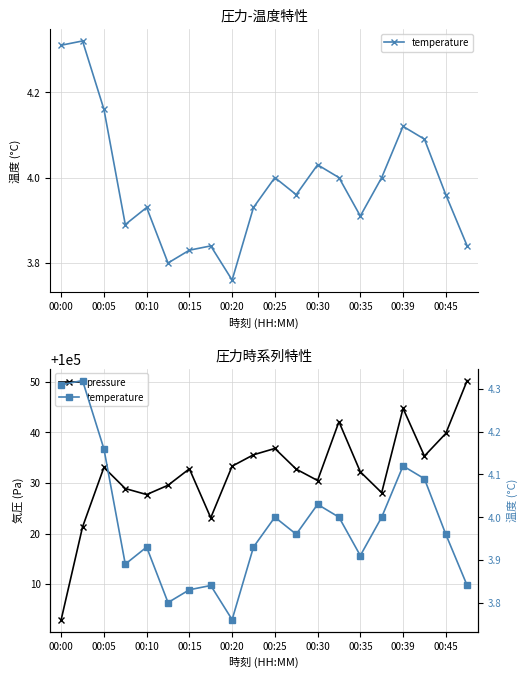

At how many categories does at least one series exceed 55957?

20